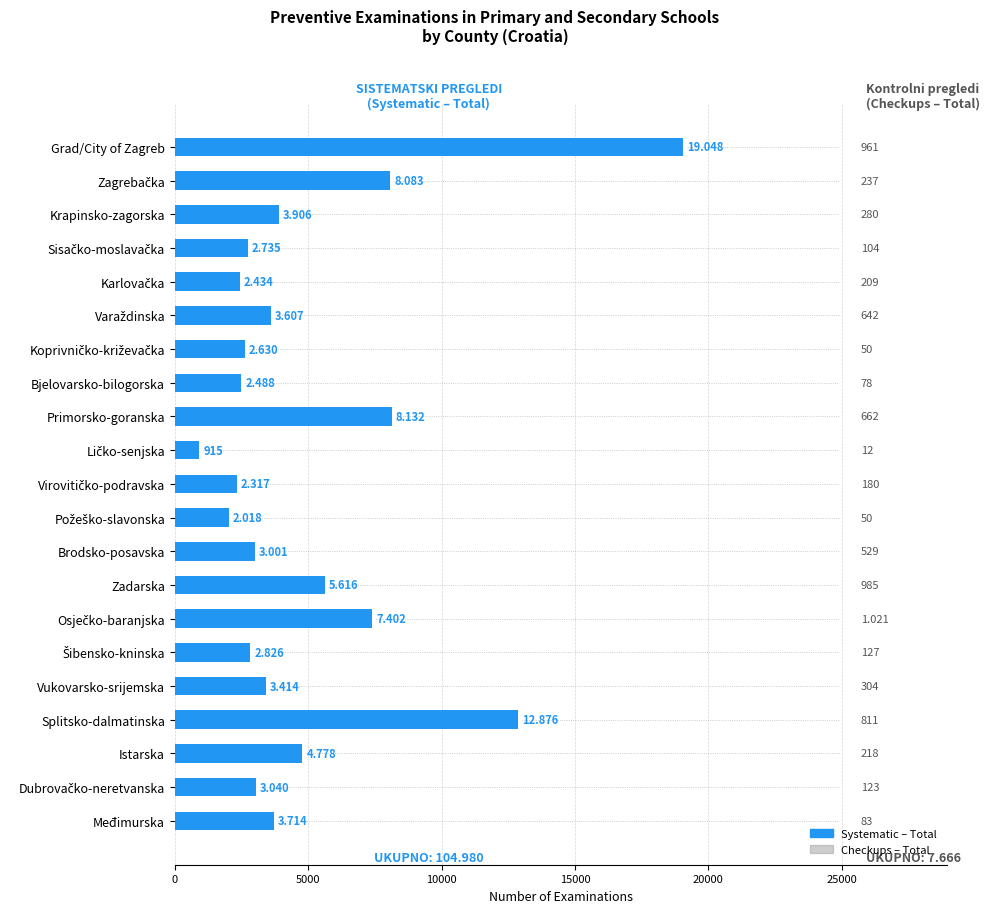

Reading left to right, list all the values displayed in this chart.

Systematic – Total: 19048	8083	3906	2735	2434	3607	2630	2488	8132	915	2317	2018	3001	5616	7402	2826	3414	12876	4778	3040	3714
Checkups – Total: 961	237	280	104	209	642	50	78	662	12	180	50	529	985	1021	127	304	811	218	123	83